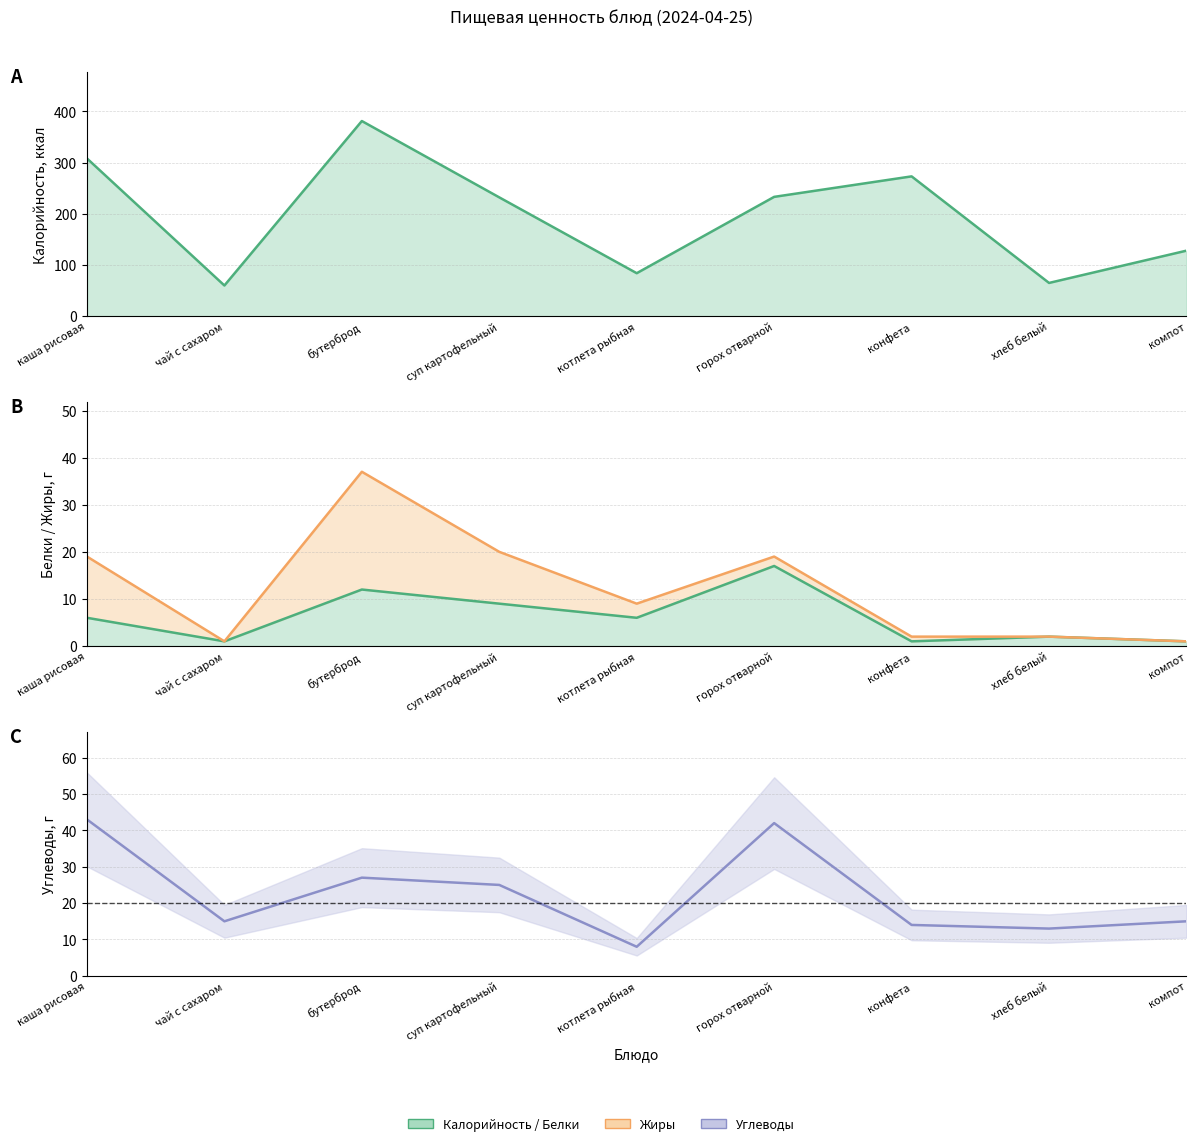

Does the chart display data point markers on the line(s)?

No